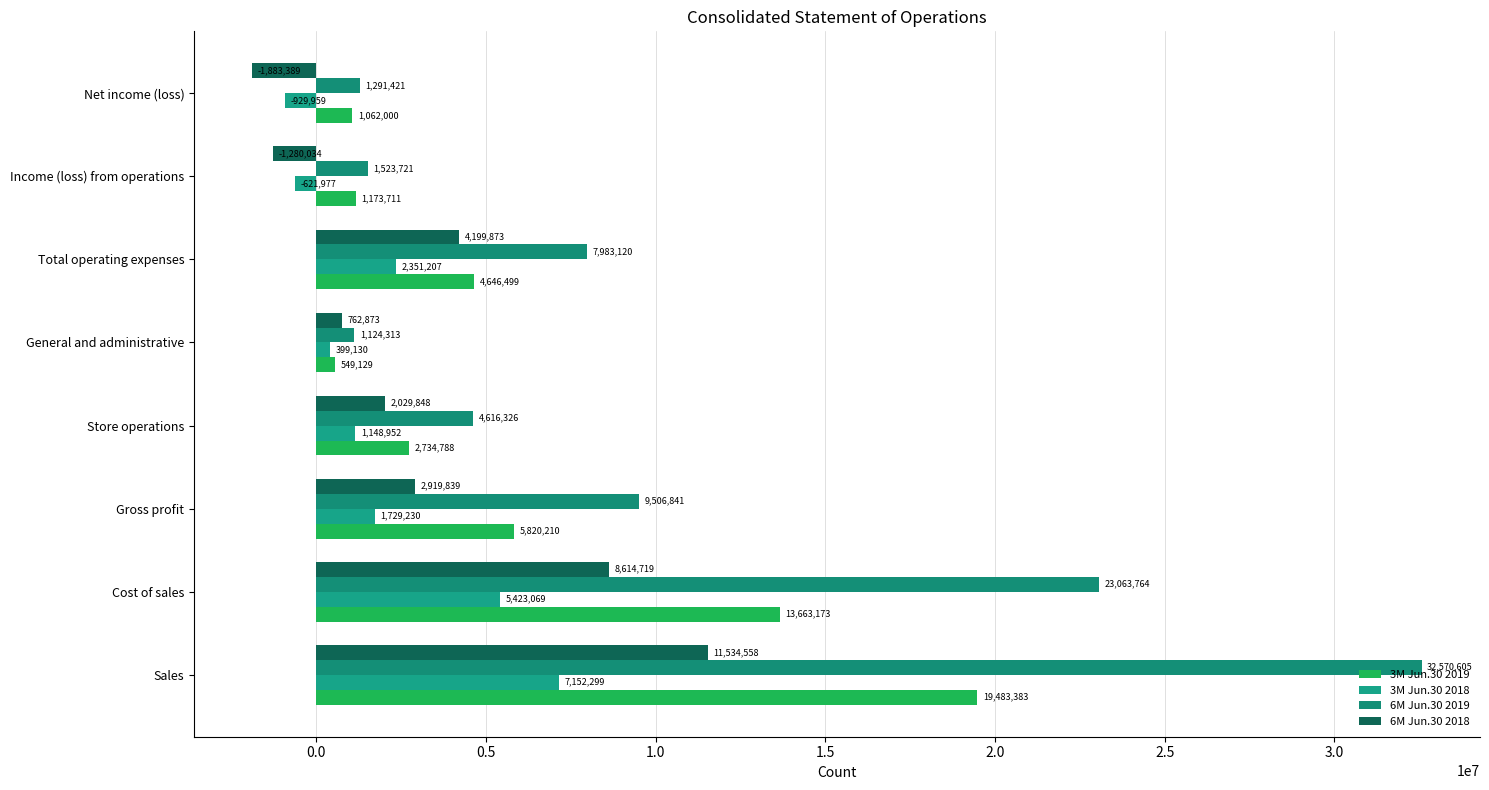

How many categories are shown in the chart?

8